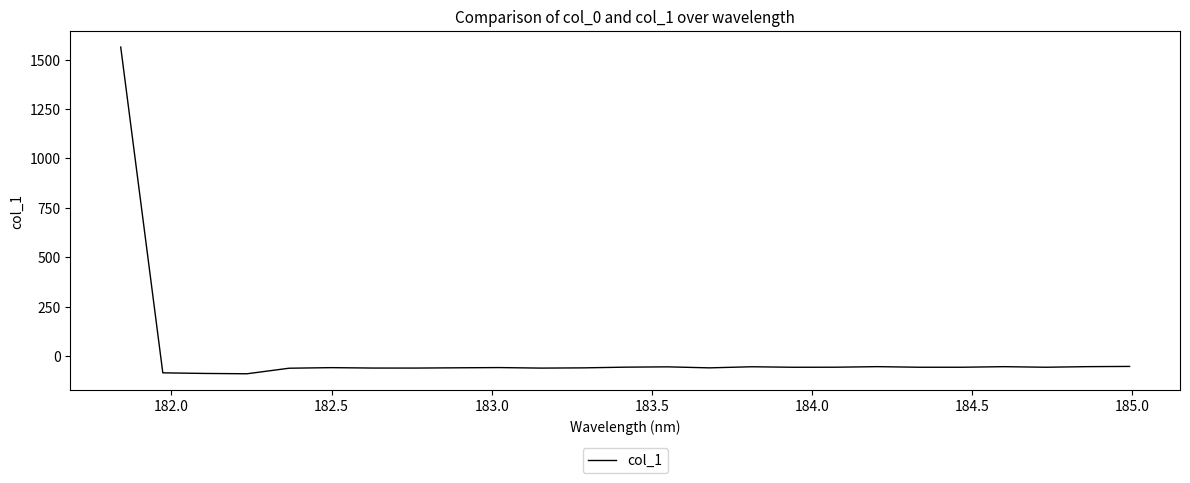

What is the average value?

3.5